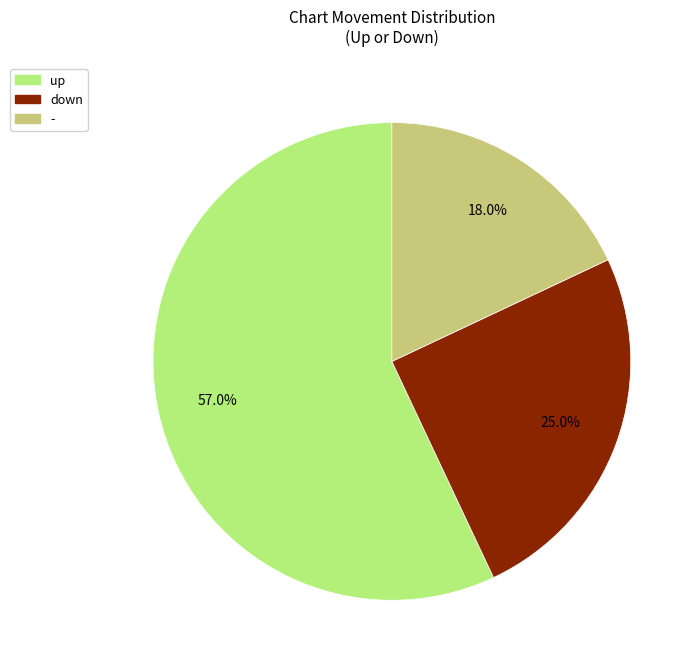

To the nearest percent, what is the combined percentage of up and -?

75%